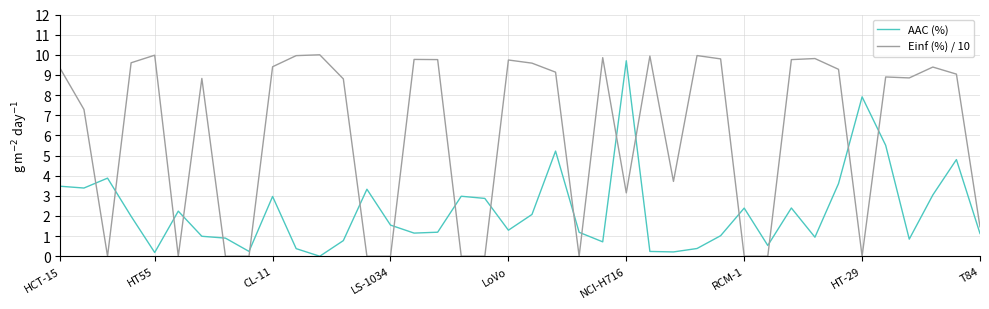

How many interior local valleys does the AAC (%) series have?

11